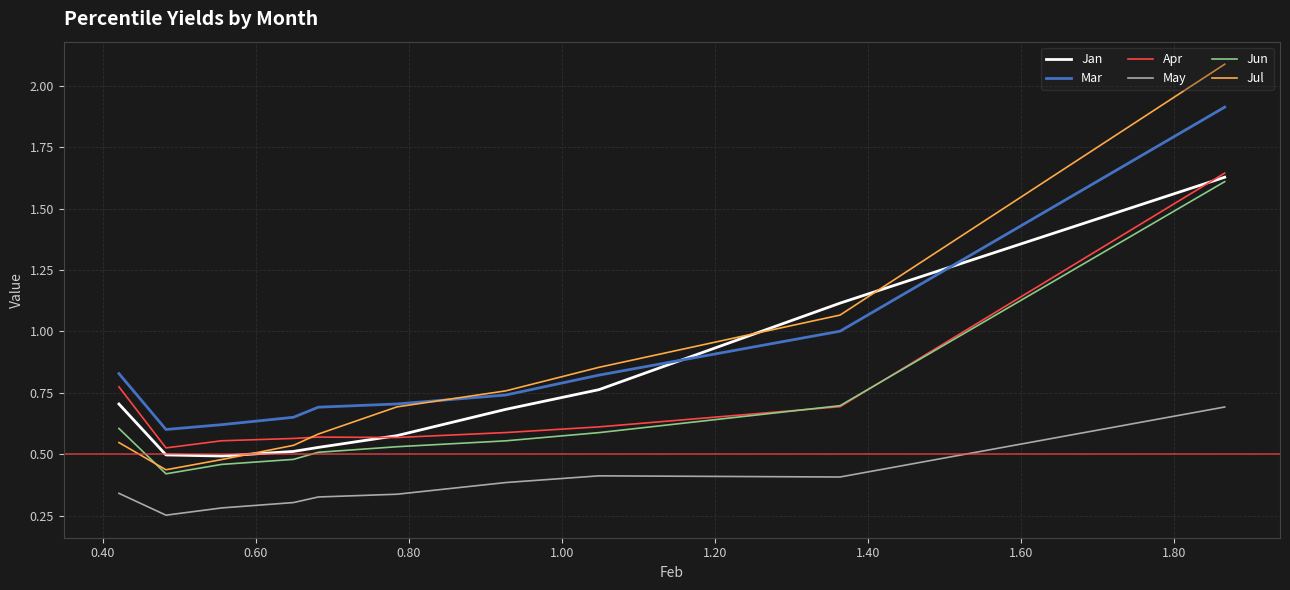

What are all the series names shown in the legend?

Jan, Mar, Apr, May, Jun, Jul